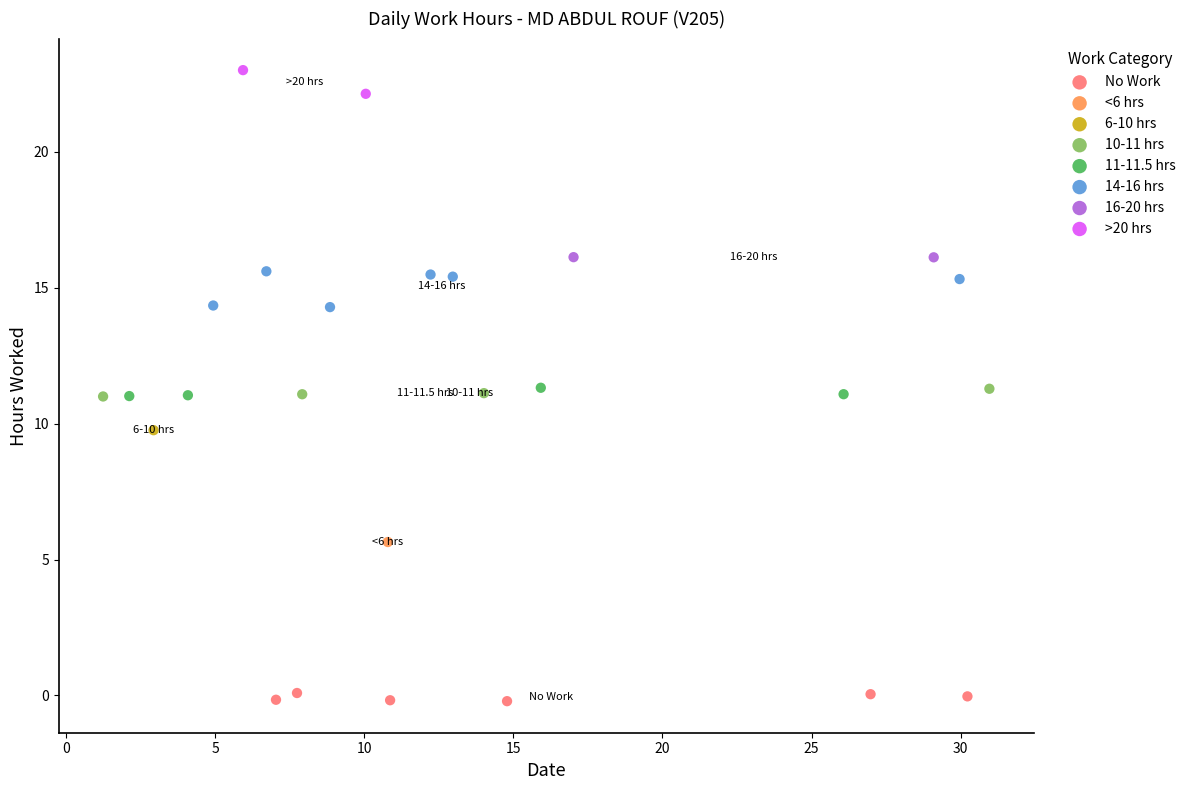

Which series contains the highest Y value?

>20 hrs